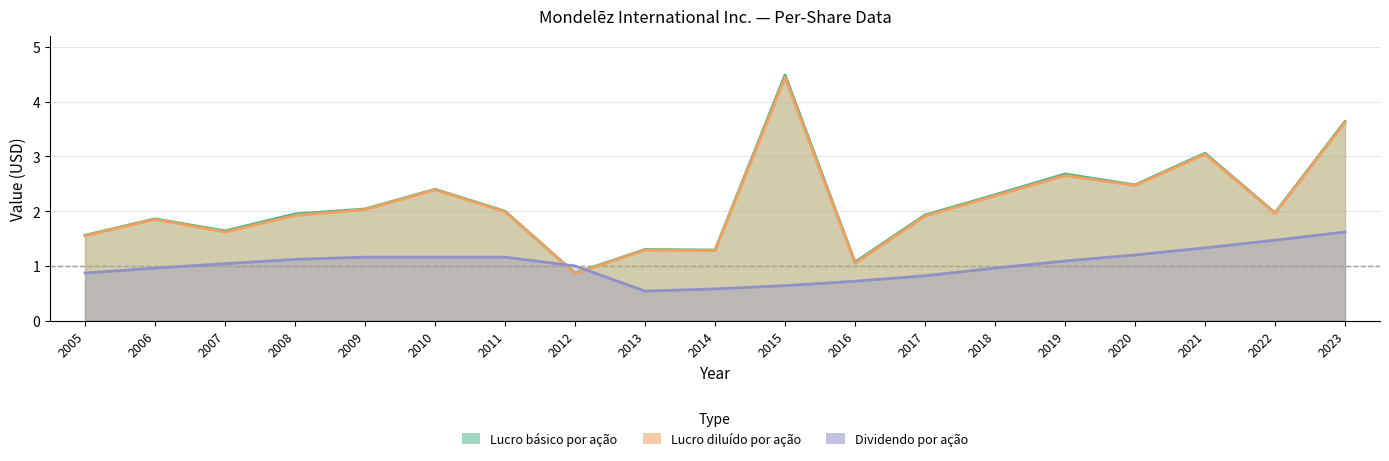

How many series are shown in this chart?

3